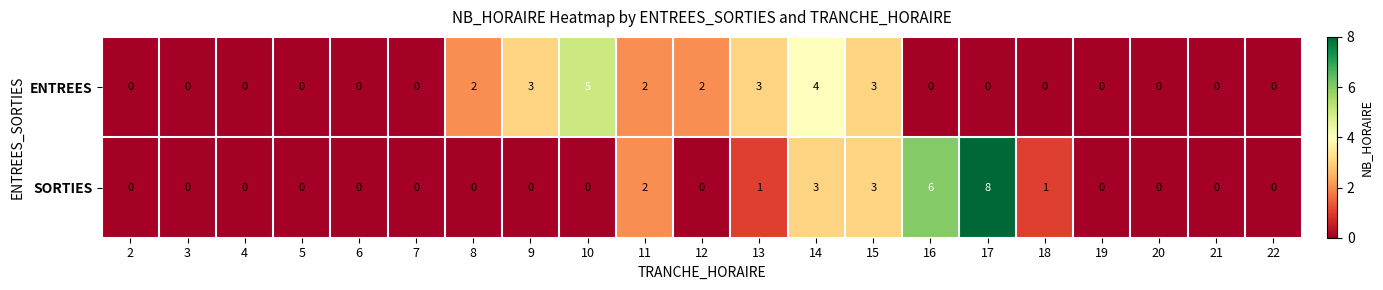

What is the highest value of the SORTIES series?

8